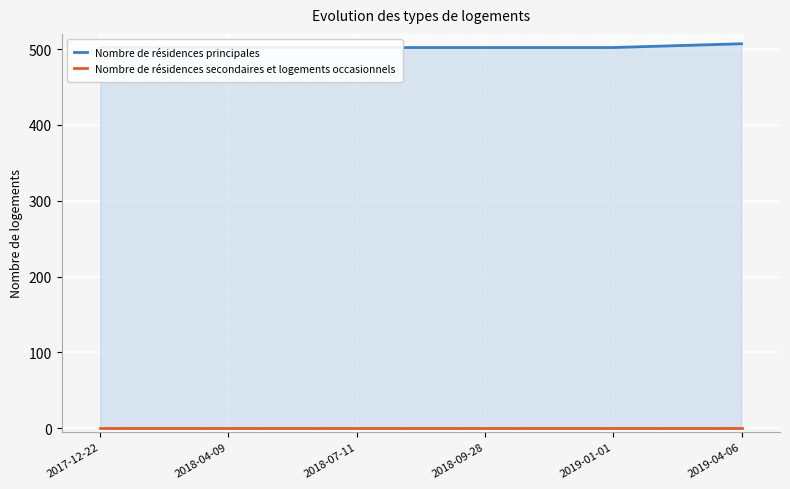

Which has a higher value, 2018-07-11 or 2019-04-06?

2019-04-06